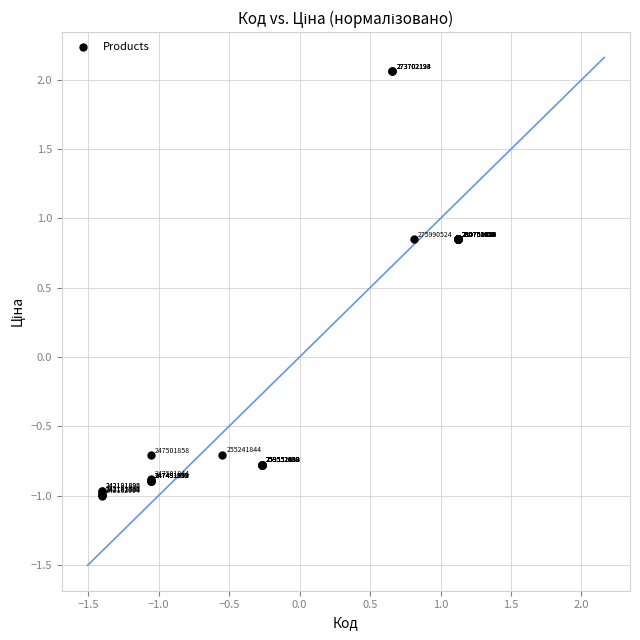

What Y value in the scatter plot is closest to 0?

-0.7